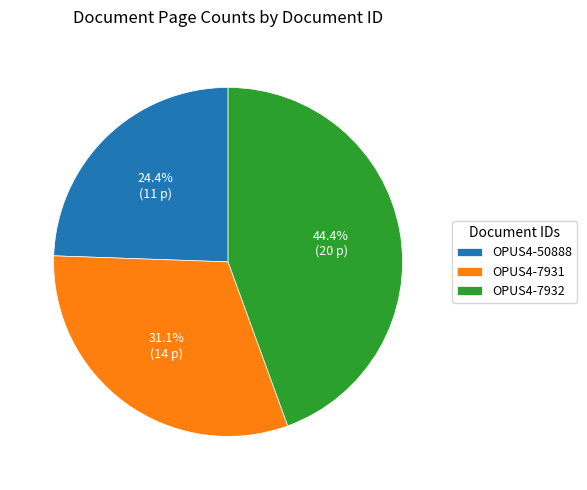

To the nearest percent, what is the combined percentage of OPUS4-50888 and OPUS4-7932?

69%